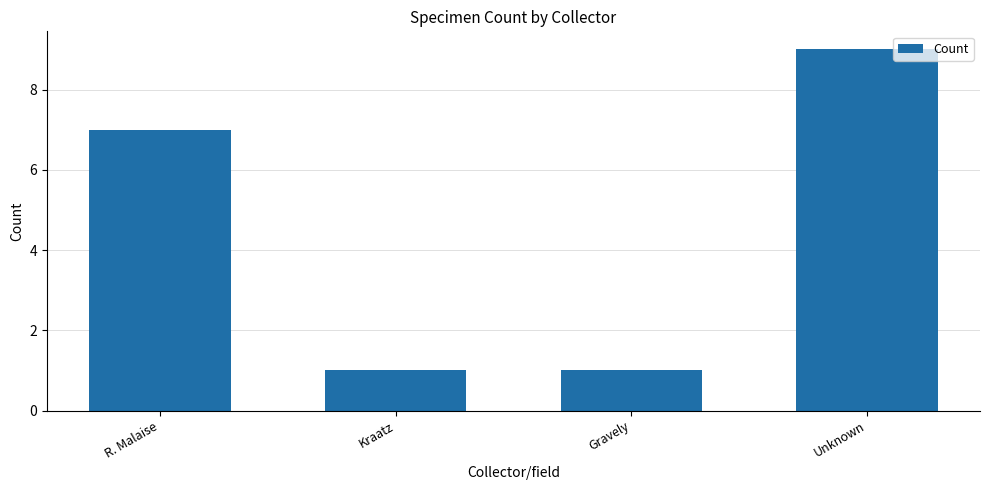

How many data points are less than 7?

2